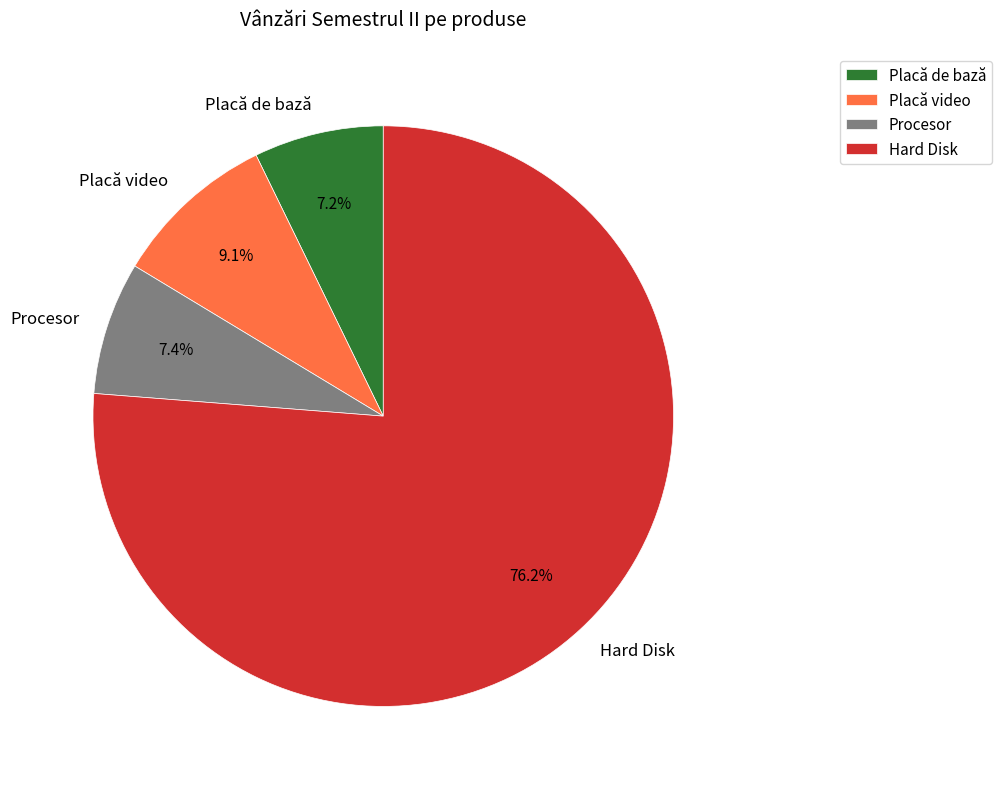

What is the ratio of the value at Procesor to the value at Hard Disk?

0.1